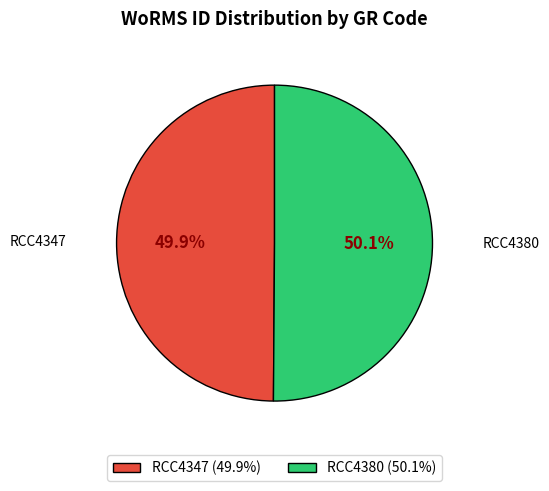

What is the ratio of the value at RCC4380 to the value at RCC4347?

1.0